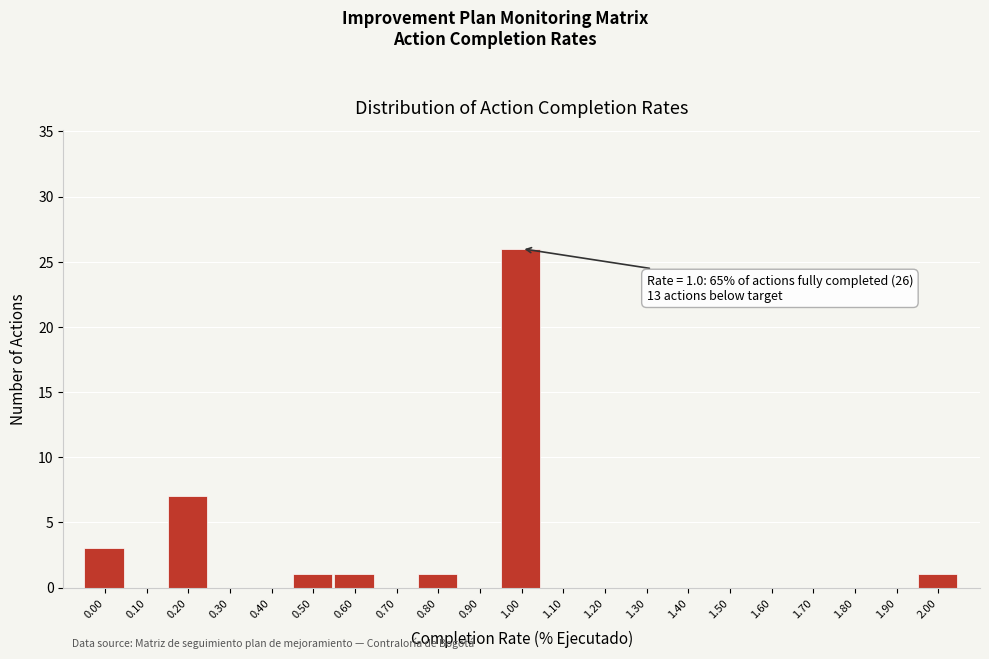

Reading left to right, list all the values displayed in this chart.

0.00=3	0.10=0	0.20=7	0.30=0	0.40=0	0.50=1	0.60=1	0.70=0	0.80=1	0.90=0	1.00=26	1.10=0	1.20=0	1.30=0	1.40=0	1.50=0	1.60=0	1.70=0	1.80=0	1.90=0	2.00=1